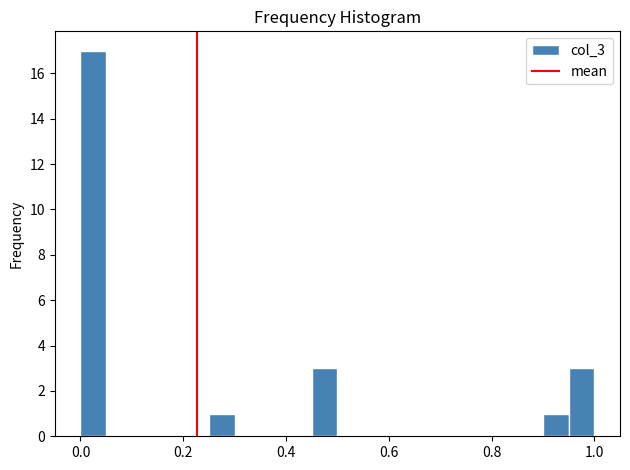

Around what value on the x-axis is the tallest bar? Give the approximate position of its centre, as read against the axis.

0.02